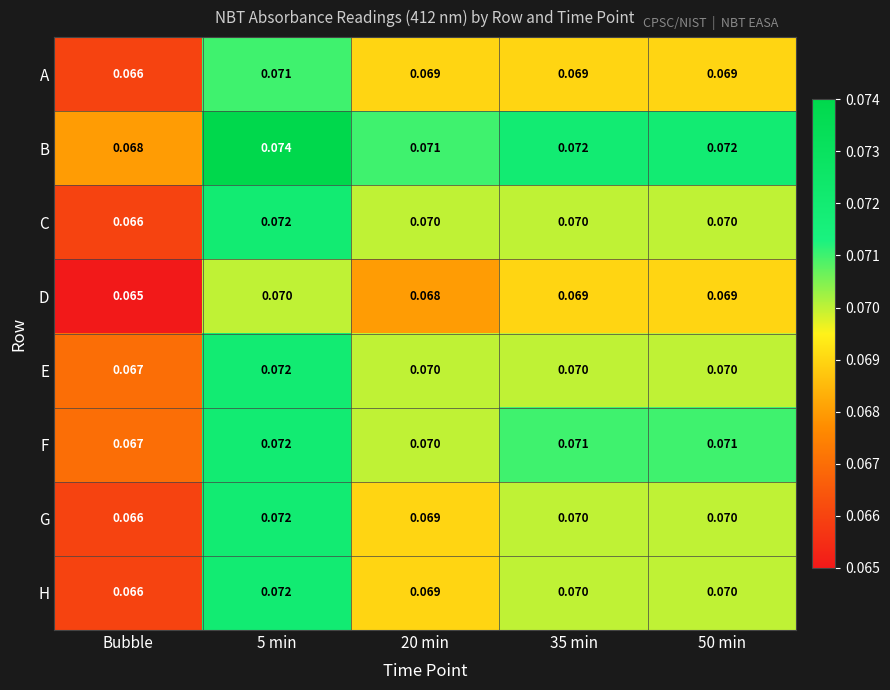

At which label is E closest to 0?

Bubble